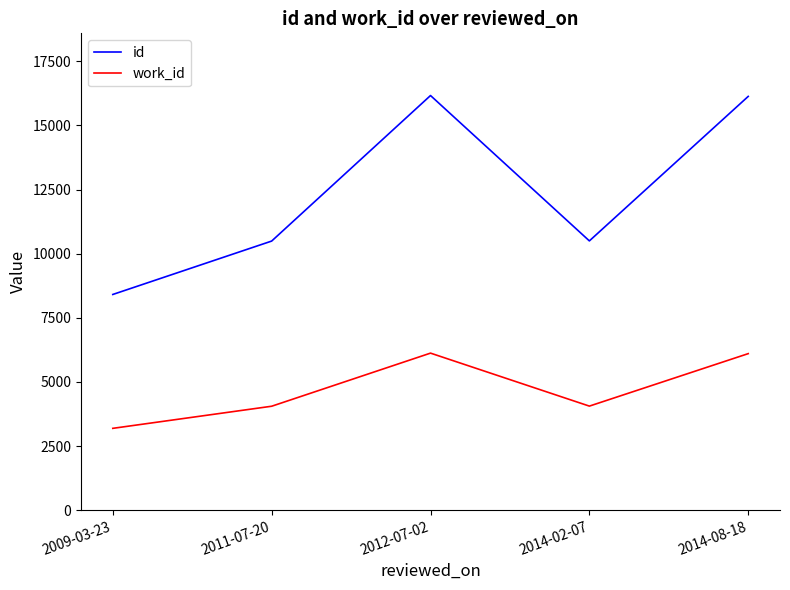

What are all the series names shown in the legend?

id, work_id